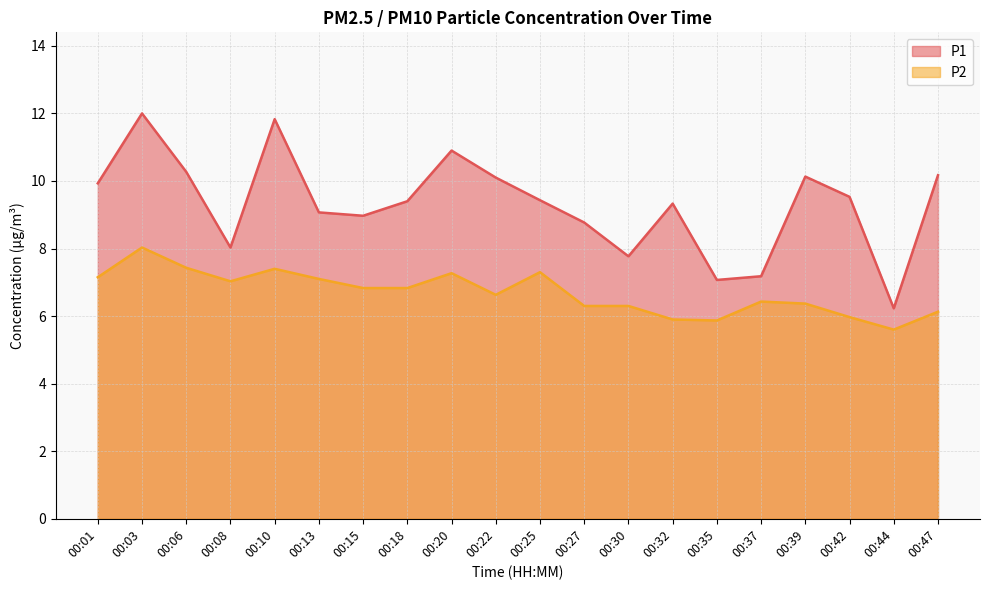

Which series has the largest total across all categories?

P1